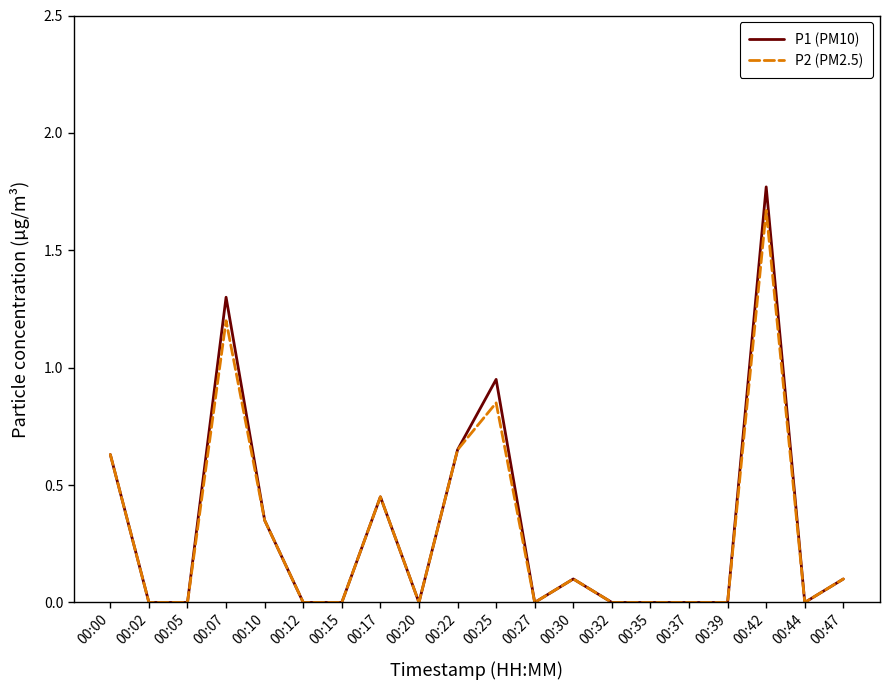

Rank the series by their maximum value, from highest to lowest.

P1 (PM10), P2 (PM2.5)